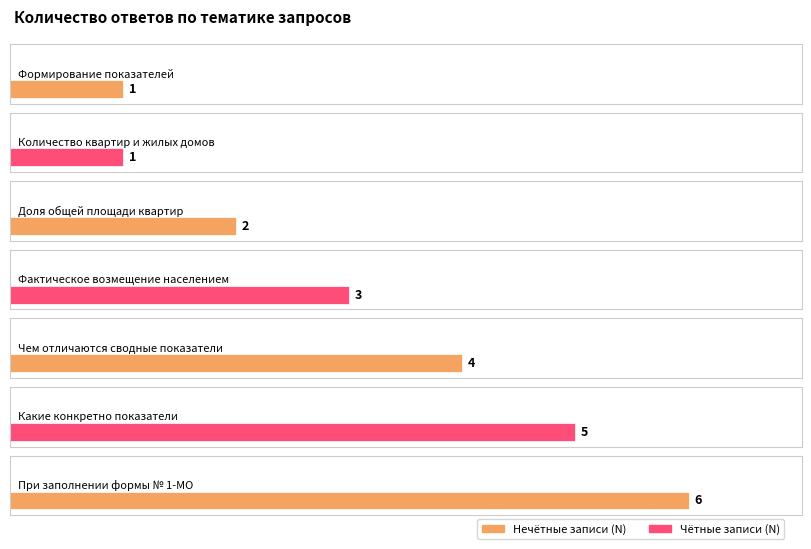

What value does the data have at Количество квартир и жилых домов?

1